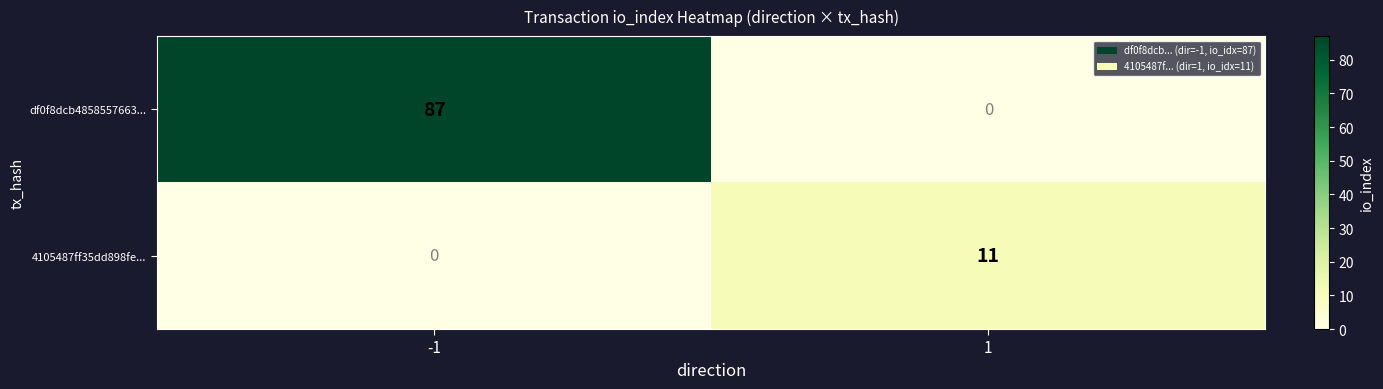

How many series are shown in this chart?

2